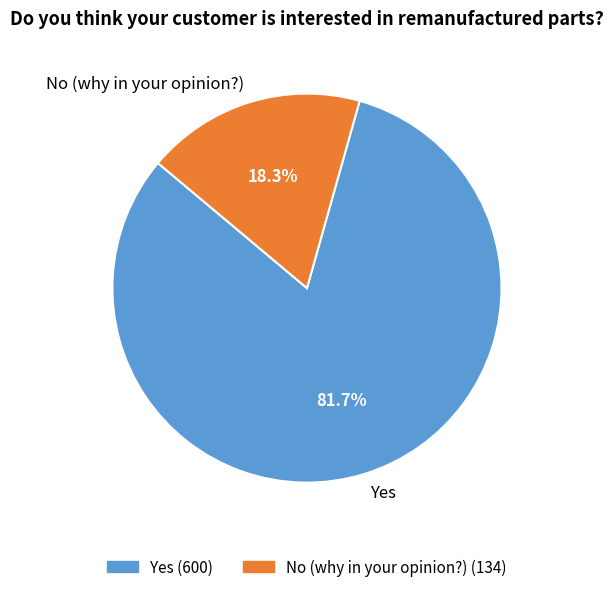

To the nearest percent, what portion does Yes represent?

82%